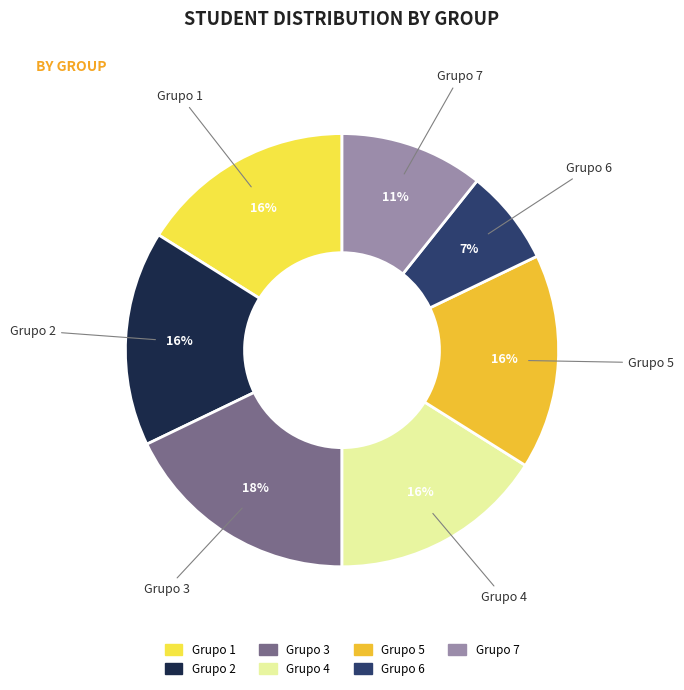

How many segments does this pie chart have?

7